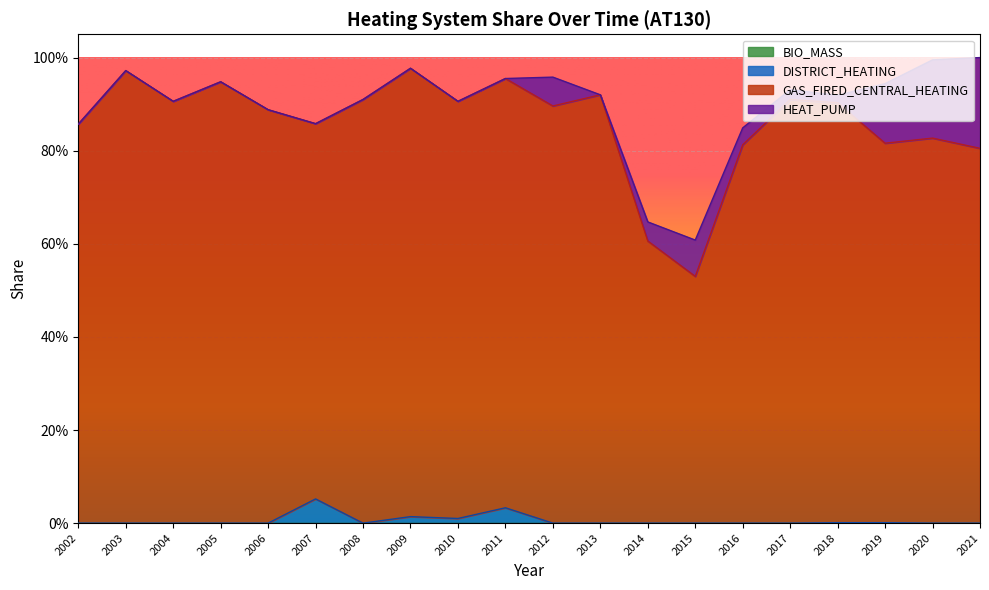

Where is the first local maximum for DISTRICT_HEATING?

2007